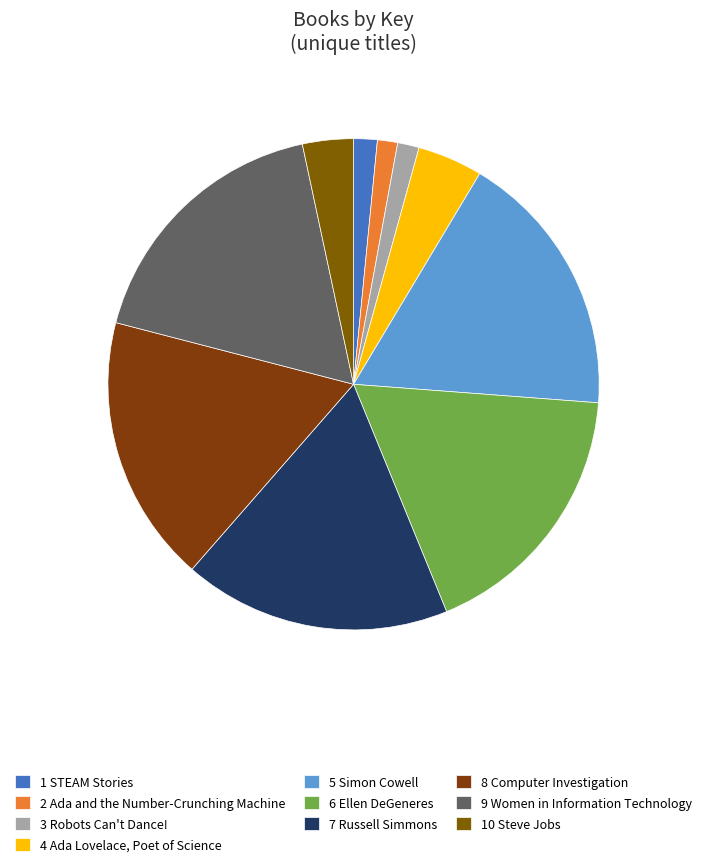

What is the smallest slice in the pie chart?

2 Ada and the Number-Crunching Machine